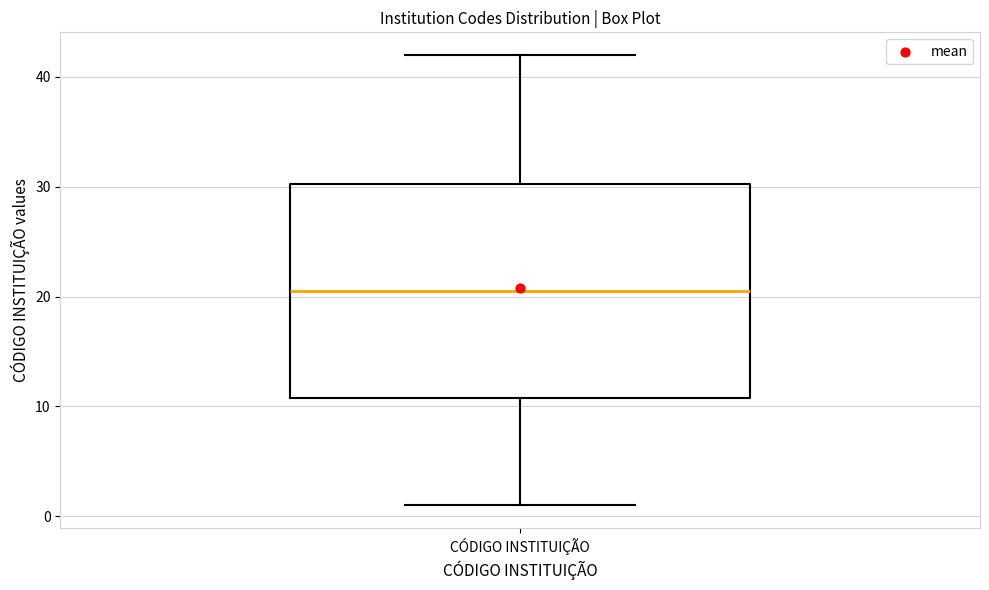

Read this box plot against the y-axis: the position of the median line, the range covered by the box, and the ends of both whiskers. The values are not printed on the chart, so give them approximately, as read against the axis.

median 21, box 11 to 30, whiskers 1 to 42